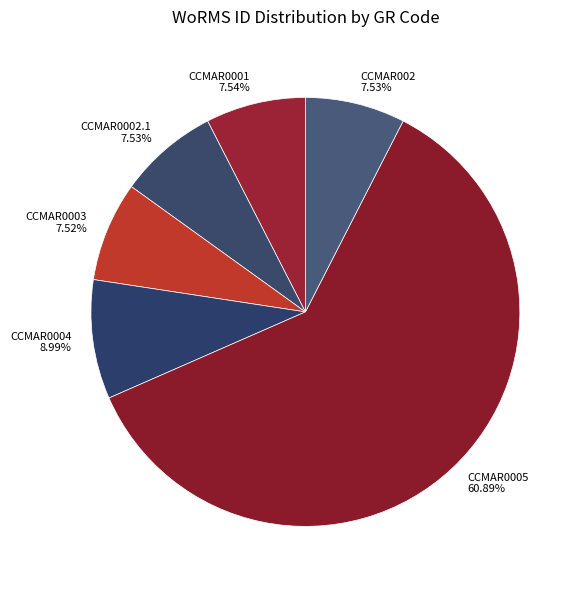

How much of the chart is everything except CCMAR0004?

91.0%